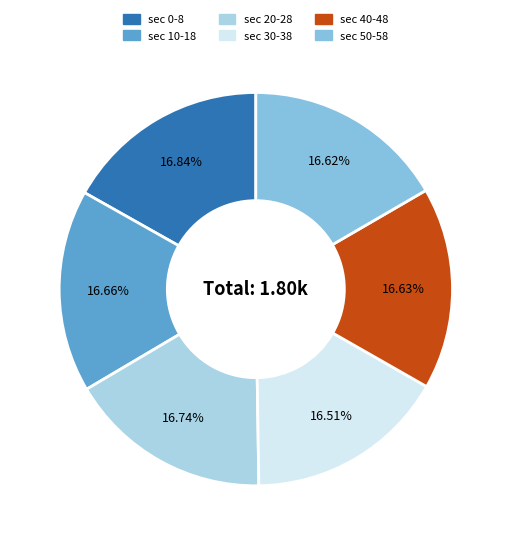

Combined, do sec 10-18 and sec 30-38 account for over 50%?

No